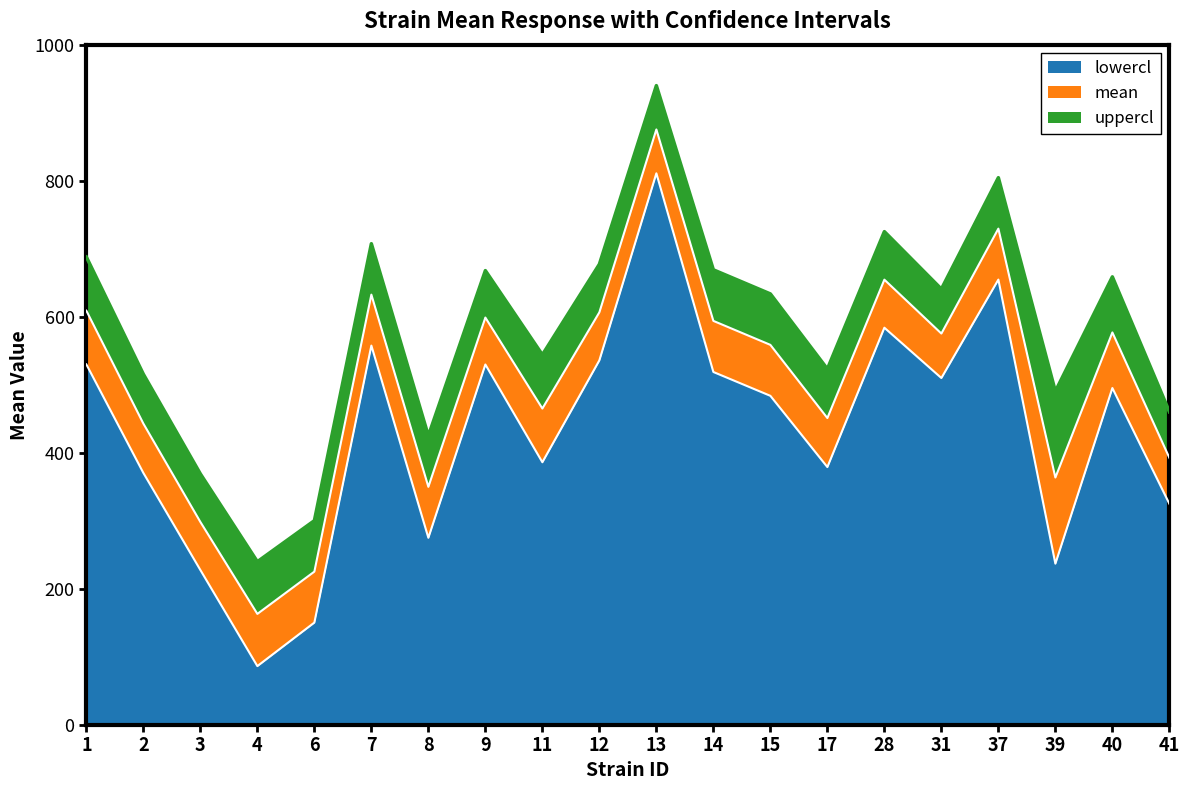

Rank the series by their average value, from lowest to highest.

lowercl, mean, uppercl